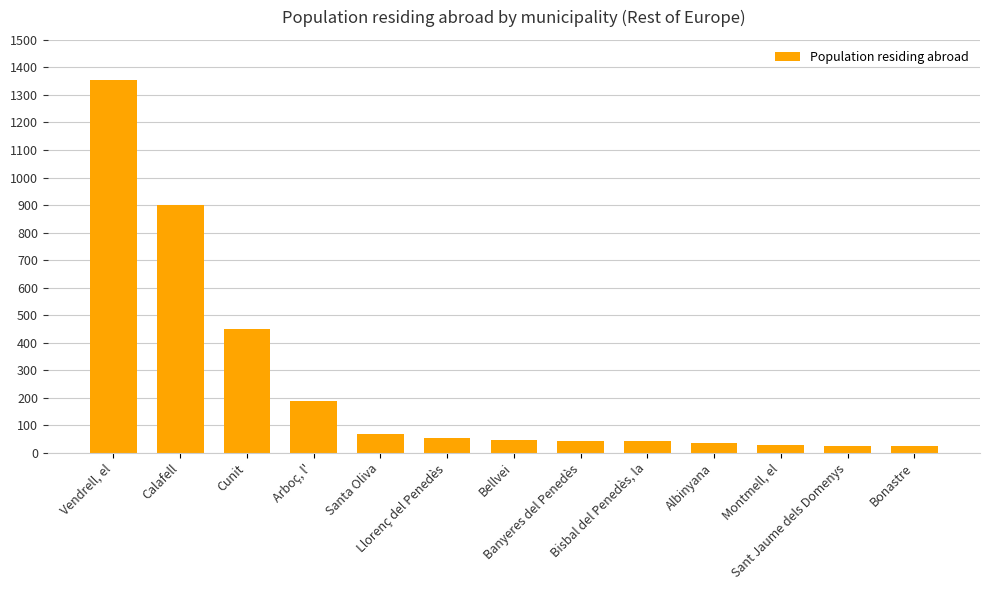

What is the average value?

251